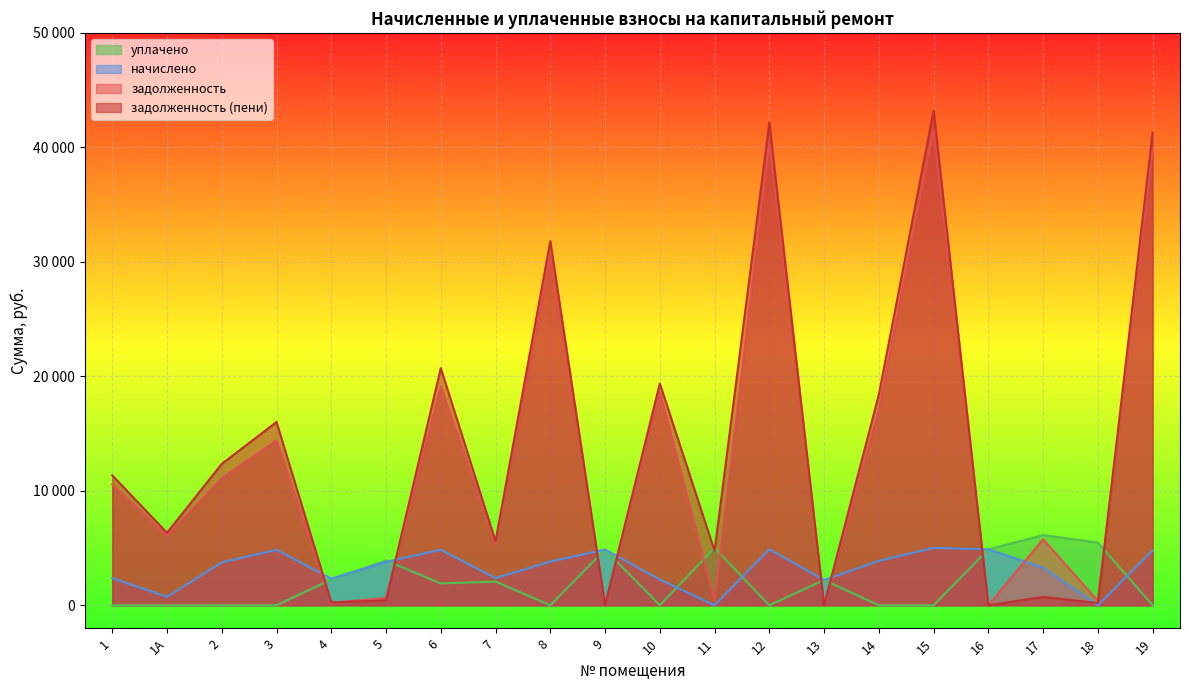

Where does the задолженность series first go above 10558?

1